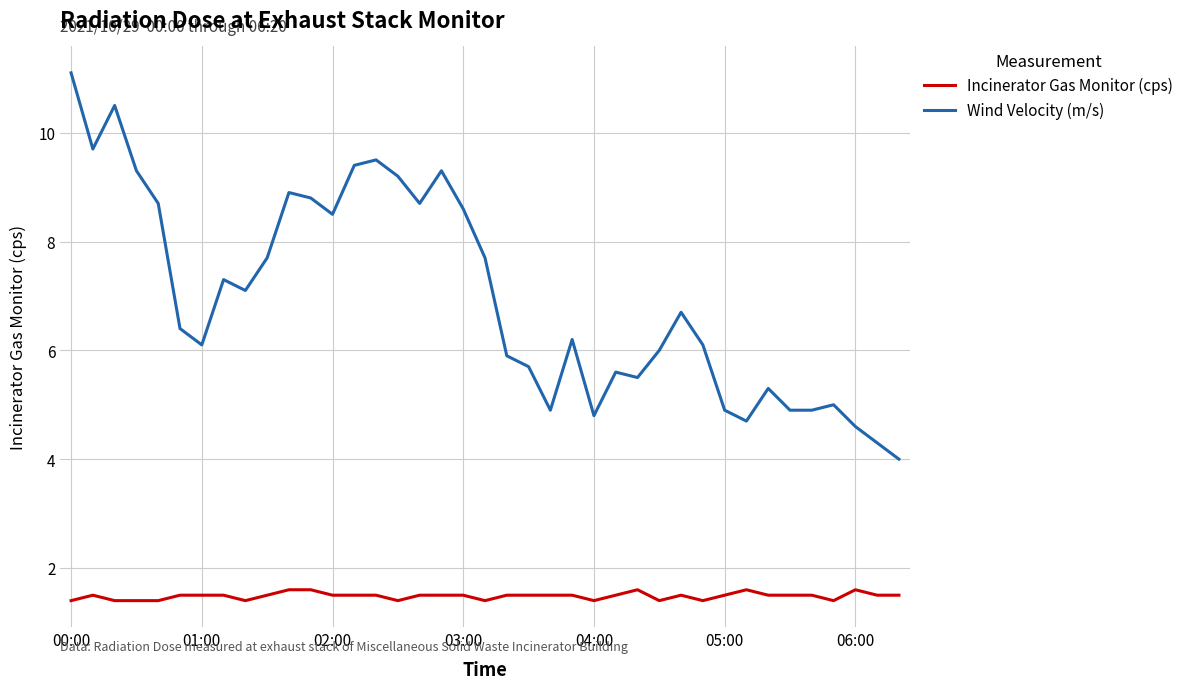

What is the difference between the maximum and minimum values in the Wind Velocity (m/s) series?

7.1